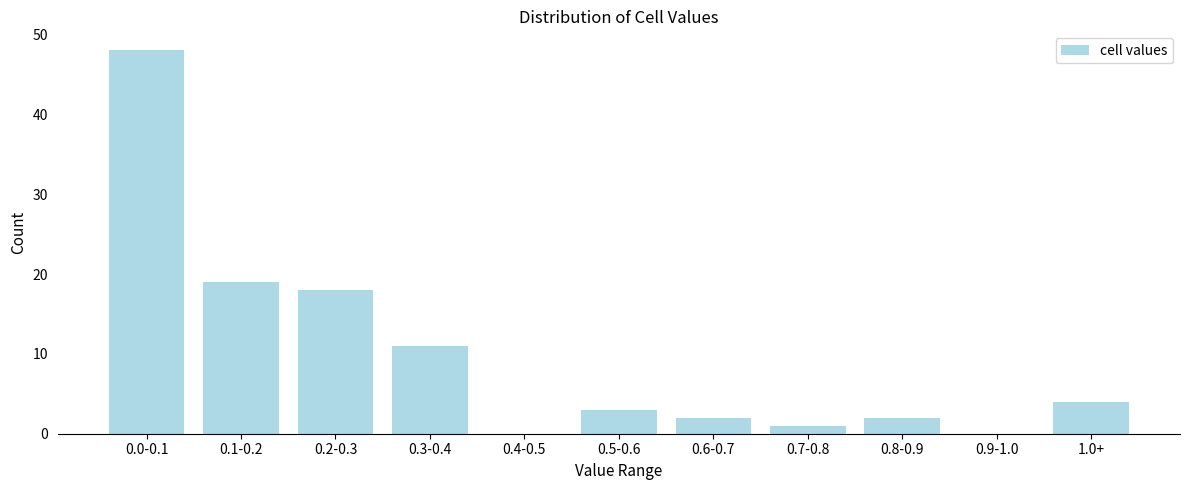

Reading left to right, what are all the values shown in this chart?

0.0-0.1=48	0.1-0.2=19	0.2-0.3=18	0.3-0.4=11	0.4-0.5=0	0.5-0.6=3	0.6-0.7=2	0.7-0.8=1	0.8-0.9=2	0.9-1.0=0	1.0+=4